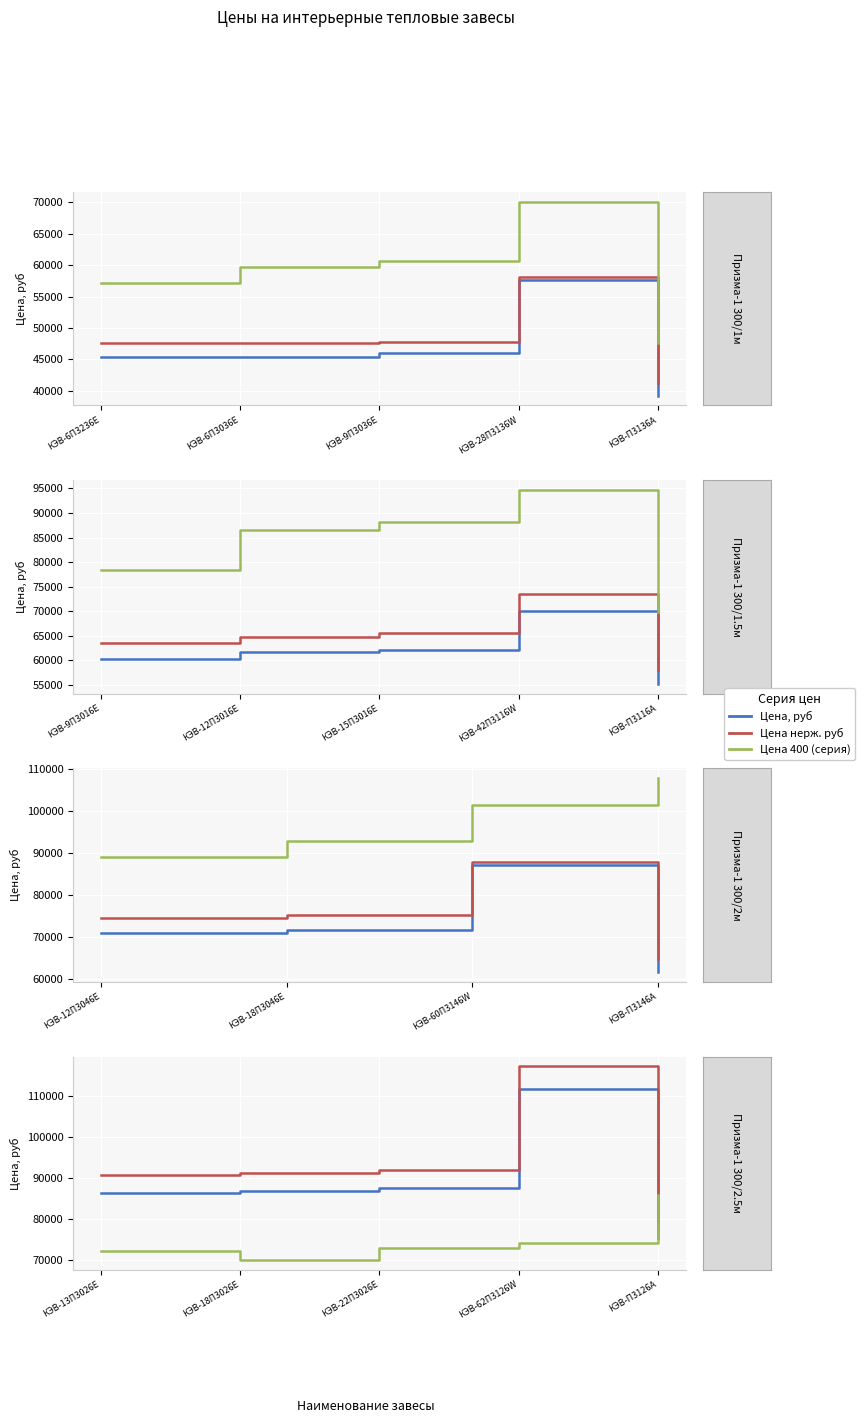

True or false: Цена нерж. руб has more than 2 points higher than both neighbors.

False